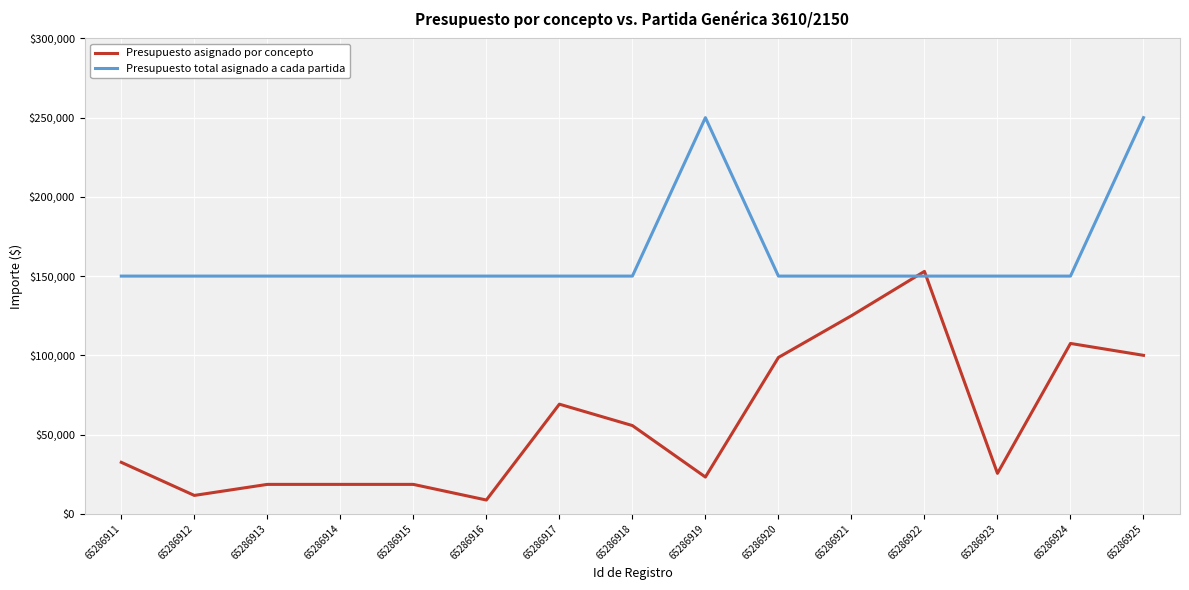

Is it true that Presupuesto total asignado a cada partida equals 150000 at 65286923?

True